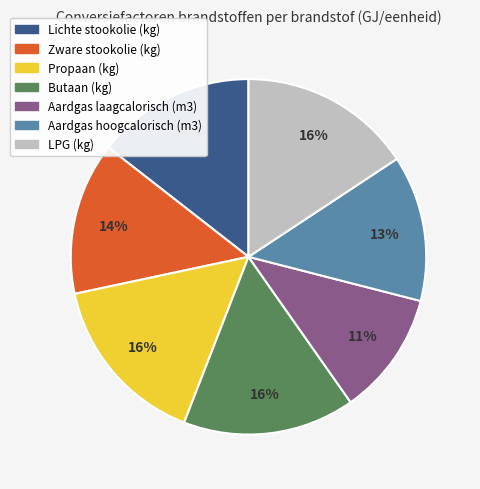

Is there any slice that represents more than half of the pie?

No